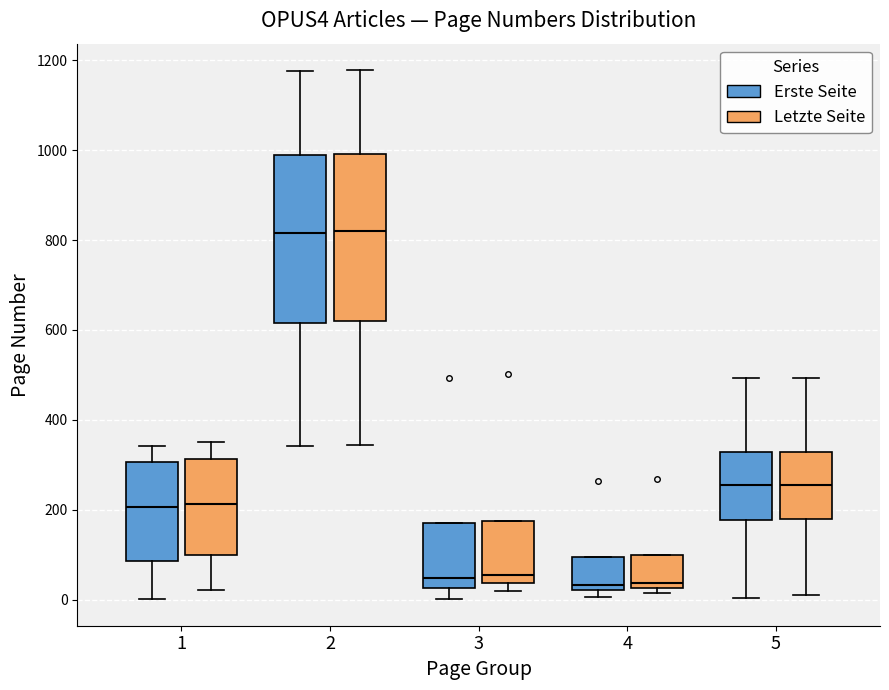

Reading left to right, read every box against the y-axis: the position of its median line, the range the box covers, and the ends of its whiskers. The values are not printed on the chart, so give them approximately, as read against the axis.

1 (Erste Seite): median 200, box 80 to 300, whiskers 0 to 340
1 (Letzte Seite): median 220, box 100 to 320, whiskers 20 to 360
2 (Erste Seite): median 820, box 620 to 980, whiskers 340 to 1180
2 (Letzte Seite): median 820, box 620 to 1000, whiskers 340 to 1180
3 (Erste Seite): median 40, box 20 to 180, whiskers 0 to 180
3 (Letzte Seite): median 60, box 40 to 180, whiskers 20 to 180
4 (Erste Seite): median 40, box 20 to 100, whiskers 0 to 100
4 (Letzte Seite): median 40, box 20 to 100, whiskers 20 (just below the box's lower edge) to 100
5 (Erste Seite): median 260, box 180 to 320, whiskers 0 to 500
5 (Letzte Seite): median 260, box 180 to 320, whiskers 20 to 500